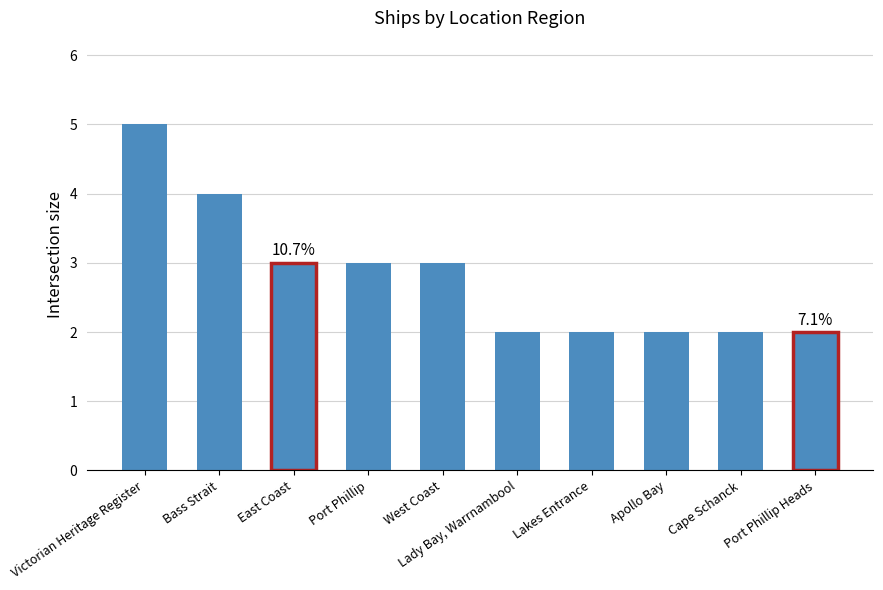

True or false: the data shows 9 at Victorian Heritage Register.

False